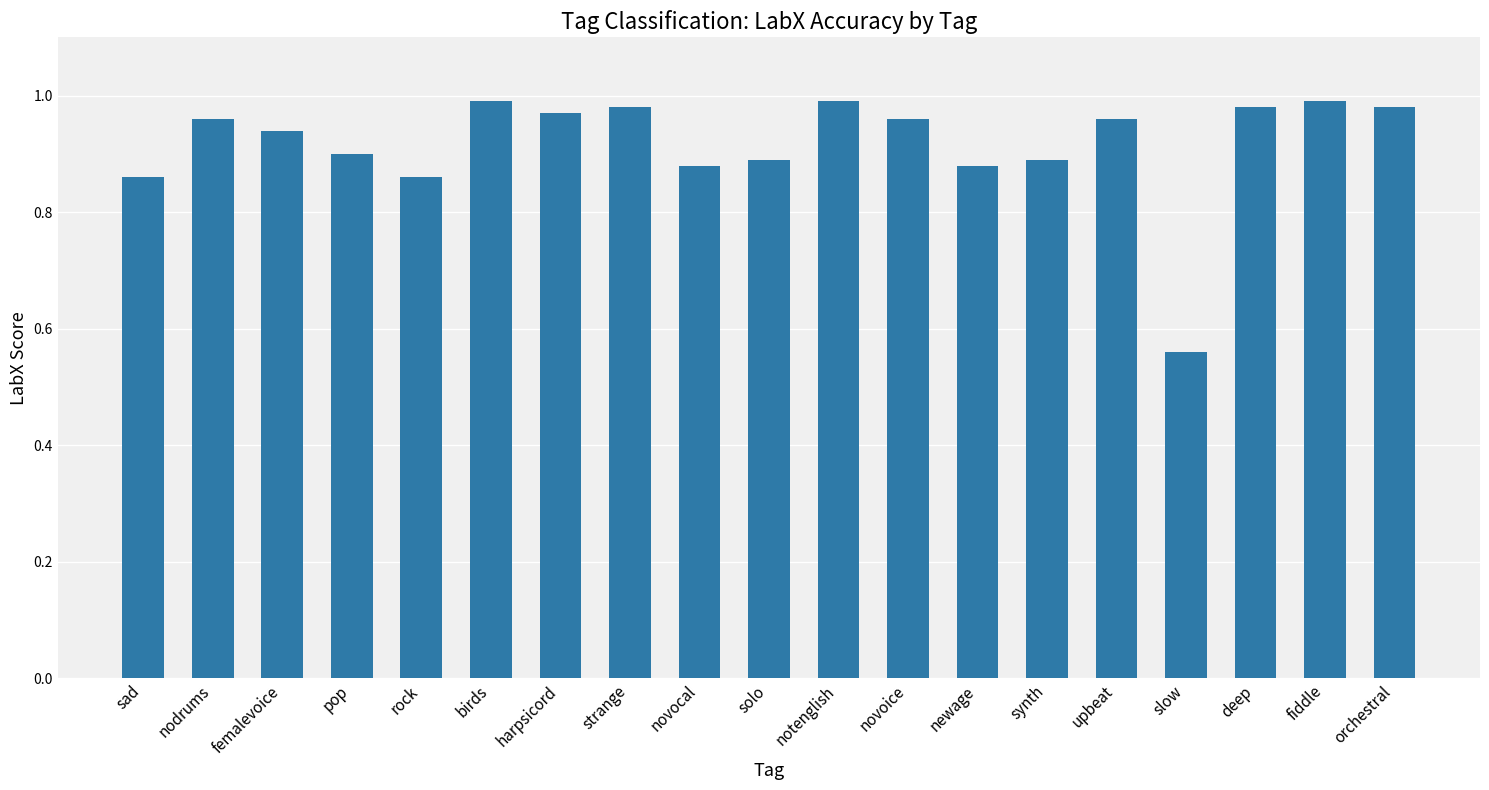

What is the label of the 3rd bar from the left?

femalevoice